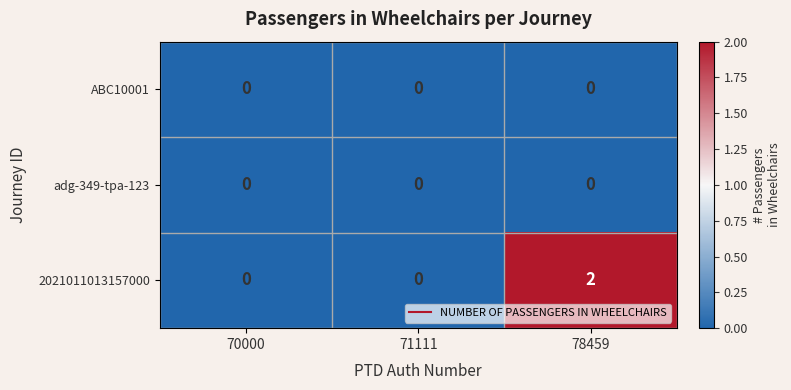

At which category is the sum across all series the highest?

78459